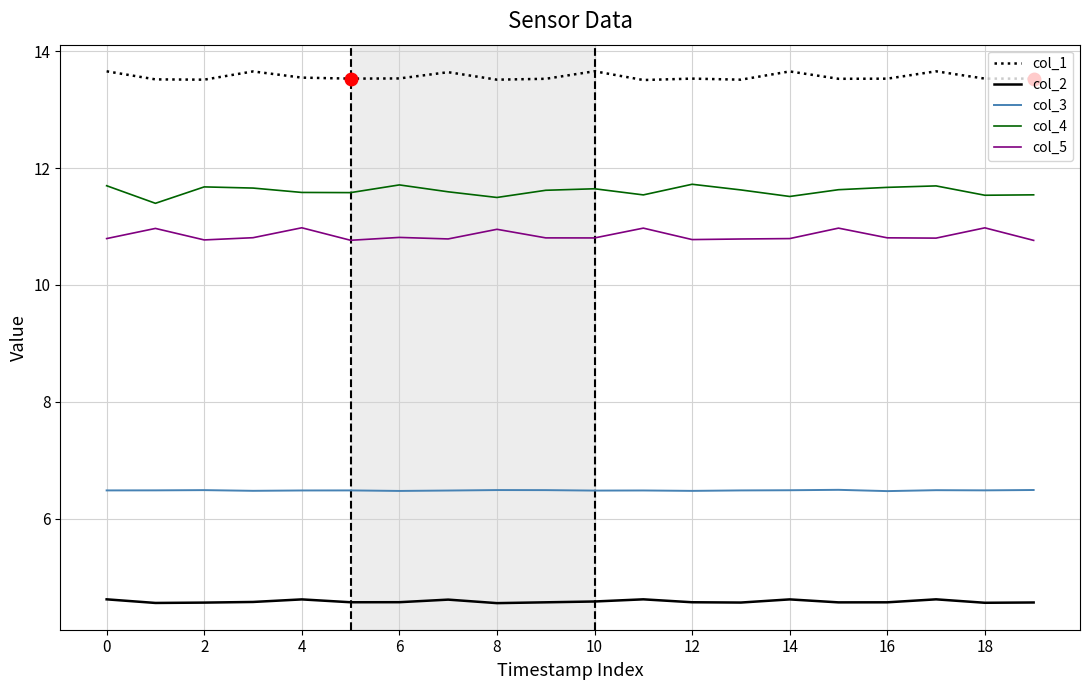

What is the minimum value shown in the chart?

4.6